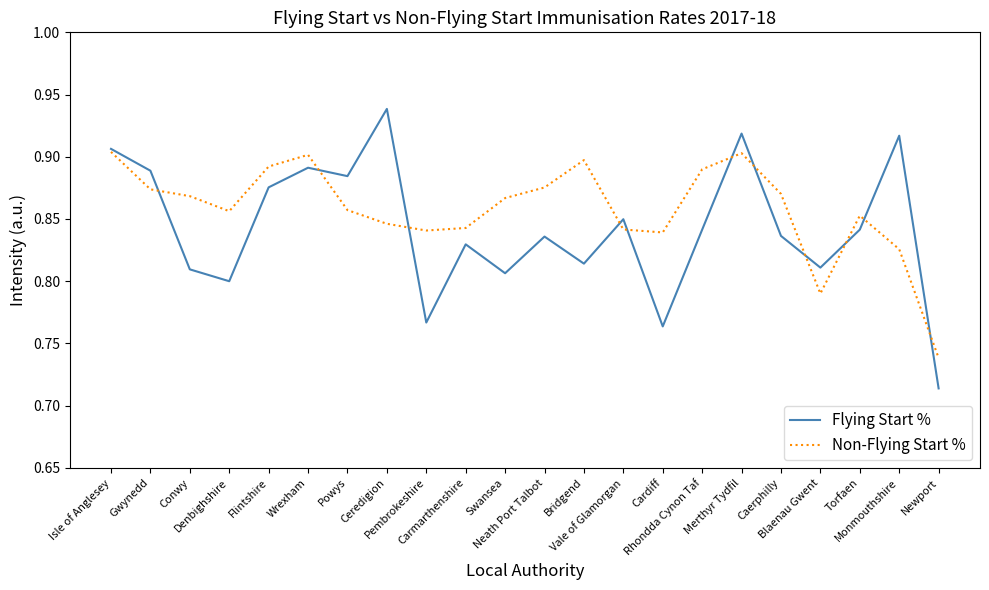

True or false: Non-Flying Start % has more than 2 points higher than both neighbors.

True